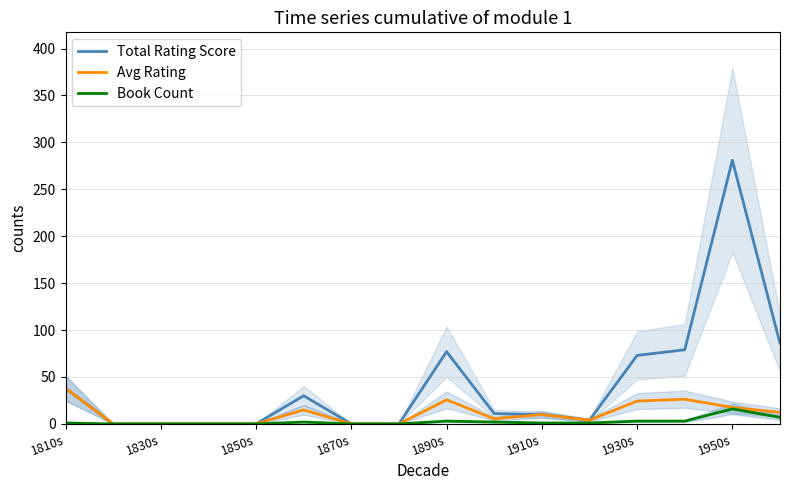

What is the highest value of the Book Count series?

16.0